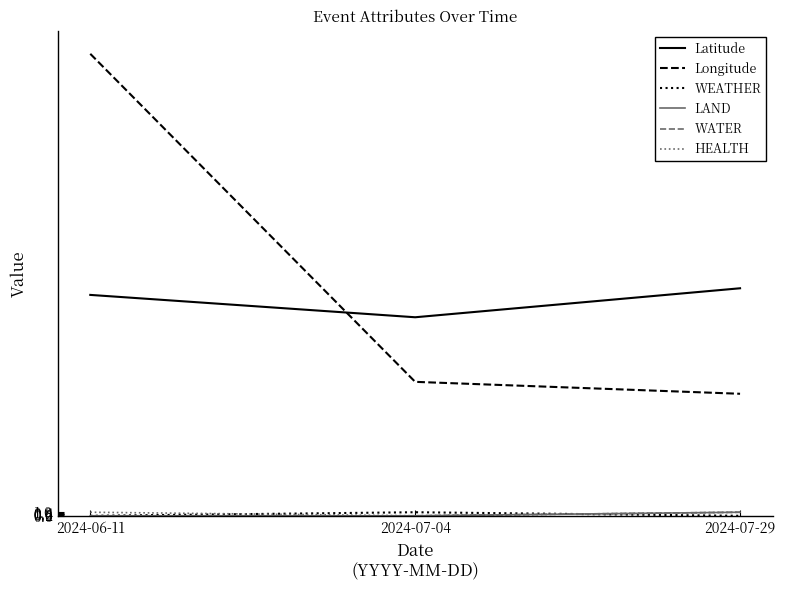

The value of LAND at 2024-07-04 is 0.6. True or false?

False